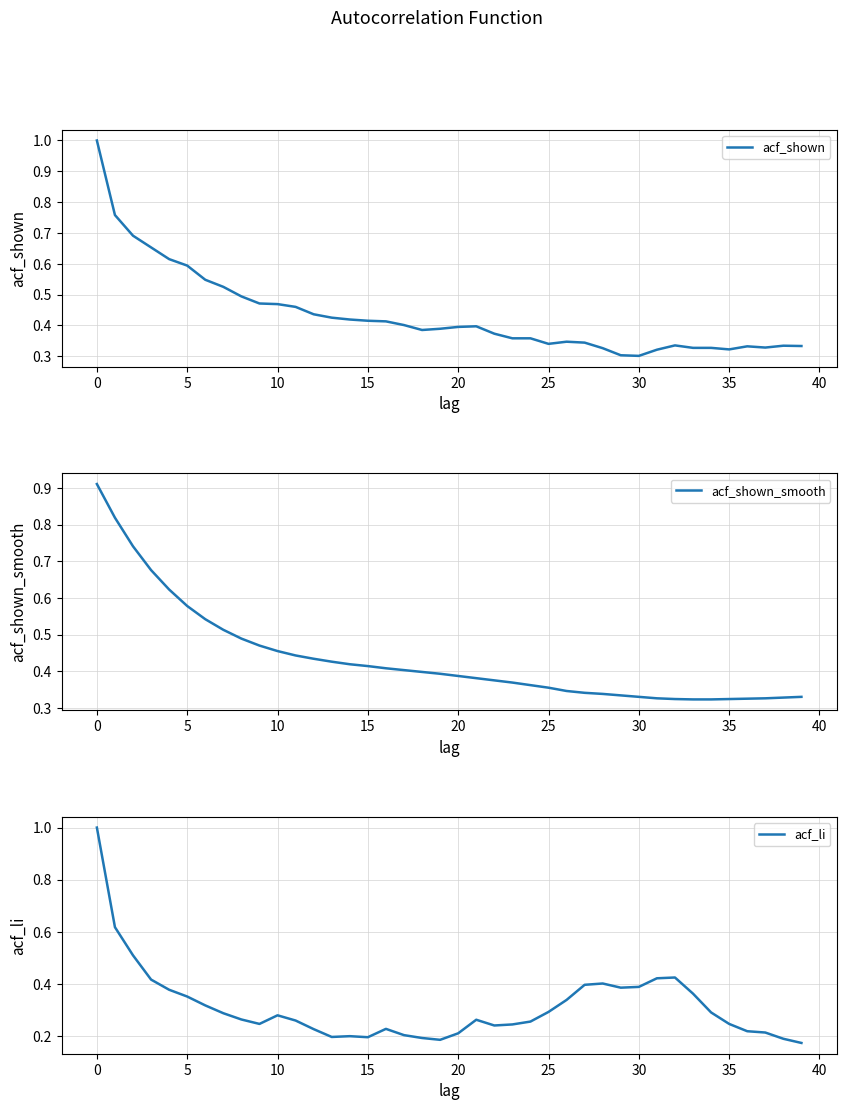

Is it true that acf_li equals 0.3 at 25?

True